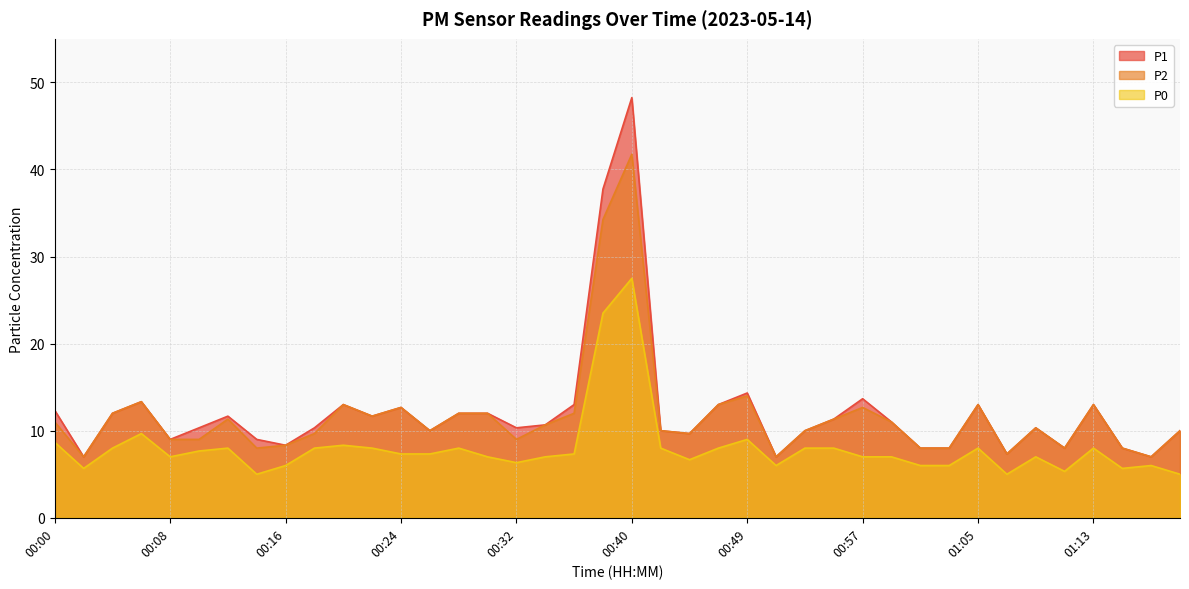

List the labels in order of P2 value, smallest first.

00:02, 00:51, 01:17, 01:07, 00:14, 01:01, 01:03, 01:11, 01:15, 00:16, 00:08, 00:10, 00:32, 00:18, 00:44, 00:26, 00:42, 00:53, 01:19, 01:09, 00:34, 00:00, 00:59, 00:12, 00:55, 00:22, 00:04, 00:28, 00:30, 00:36, 00:24, 00:57, 00:20, 00:46, 01:05, 01:13, 00:06, 00:49, 00:38, 00:40